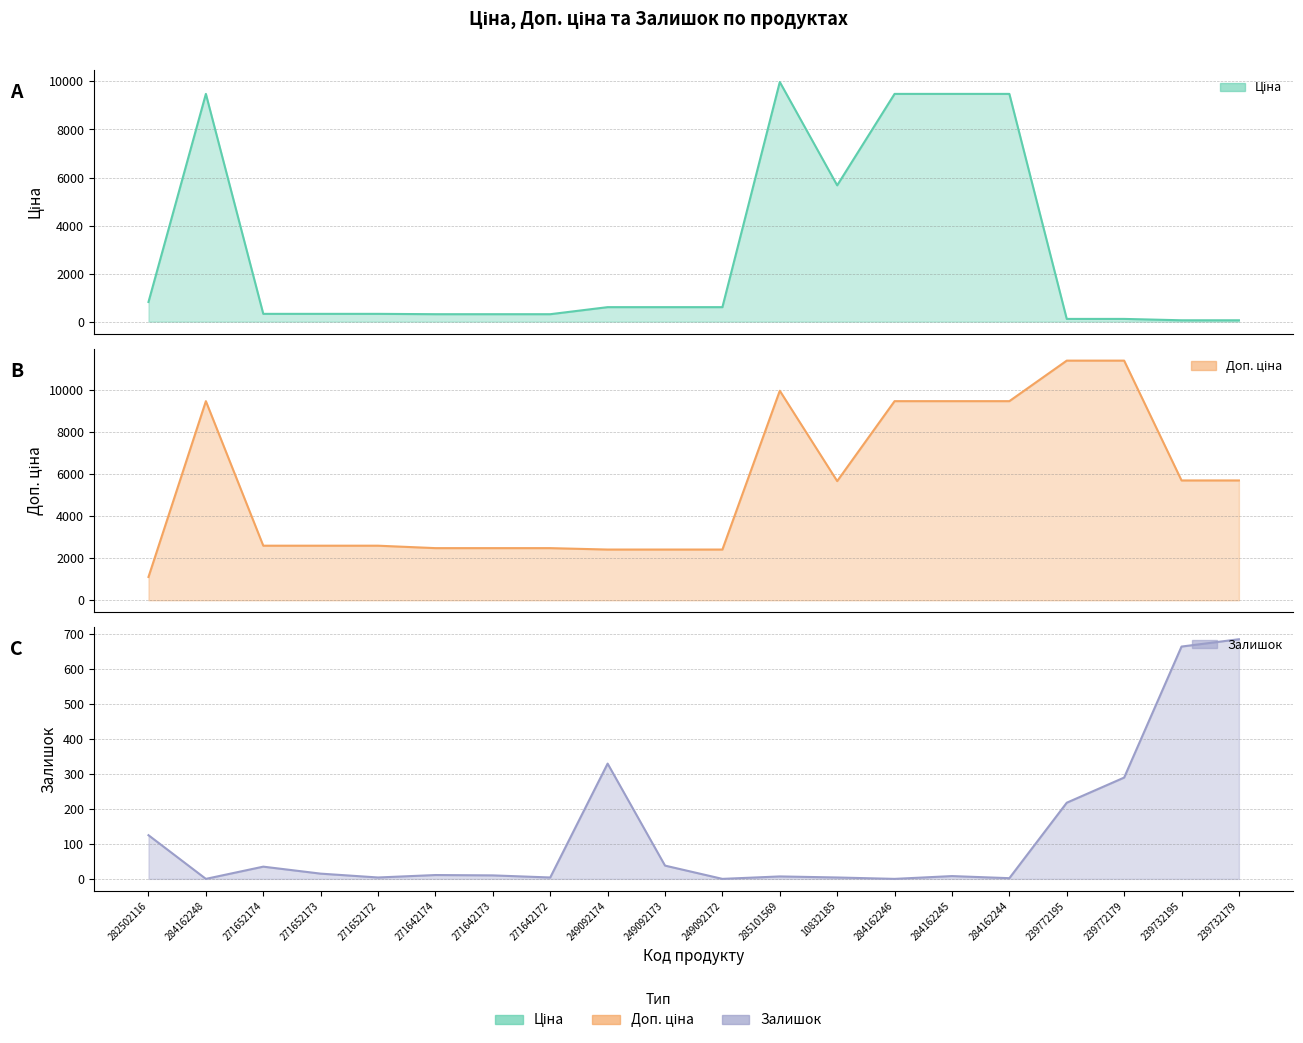

Rank the categories by Ціна value from lowest to highest.

239732195, 239732179, 239772195, 239772179, 271642174, 271642173, 271642172, 271652174, 271652173, 271652172, 249092174, 249092173, 249092172, 282502116, 10832185, 284162248, 284162246, 284162245, 284162244, 285101569